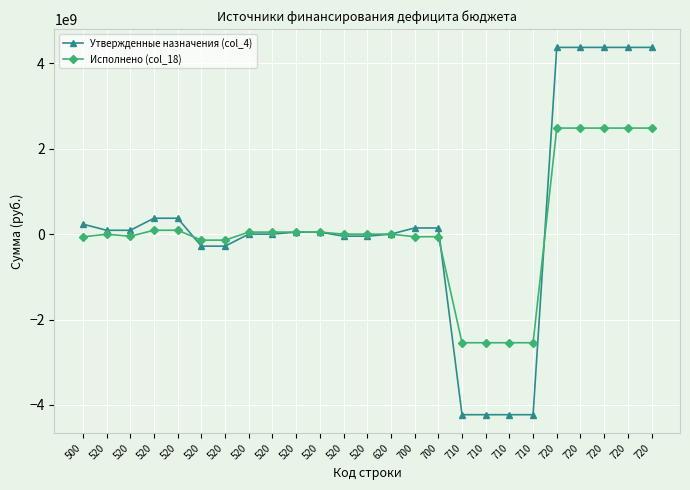

The Утвержденные назначения (col_4) series shows -282000000.0 at 520. True or false?

True